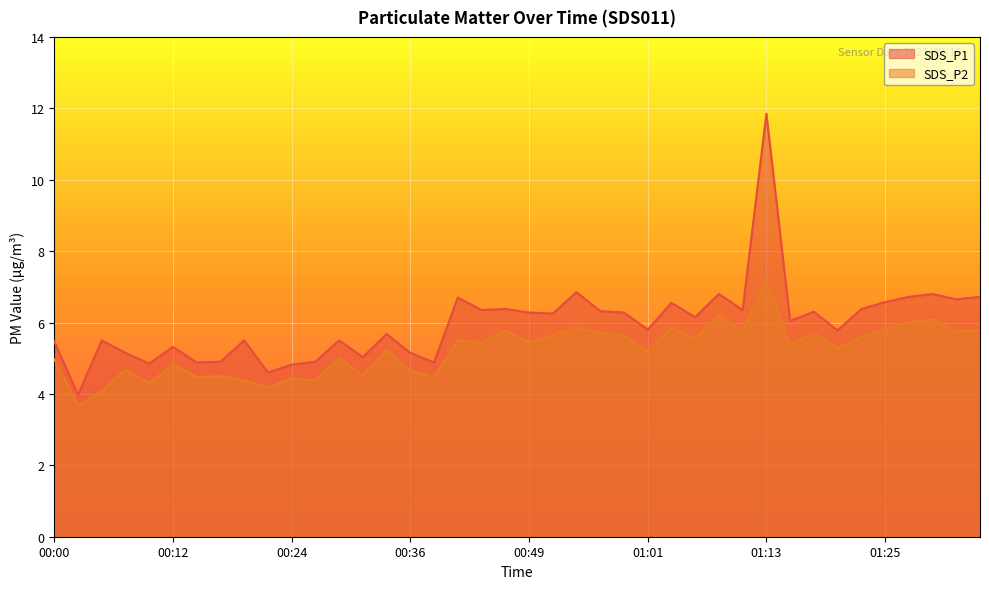

True or false: SDS_P2 and SDS_P1 intersect in this chart.

False